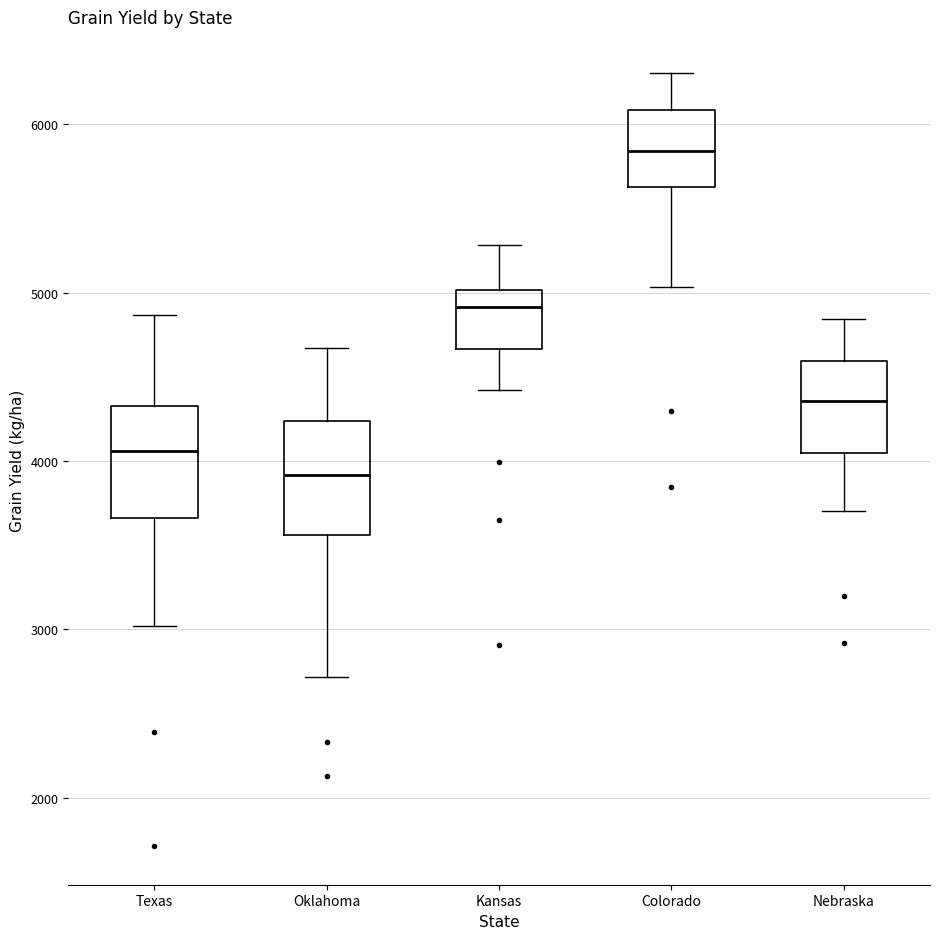

Which box's median line is the lowest?

Oklahoma